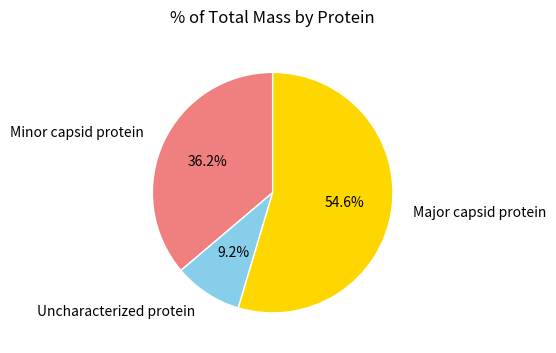

To the nearest percent, what is the average slice percentage?

33%